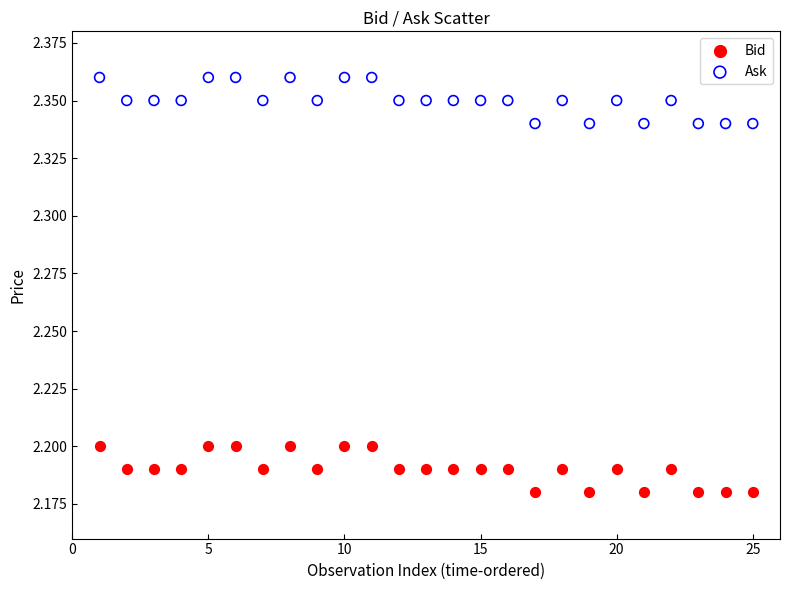

What are all the series names shown in the legend?

Bid, Ask